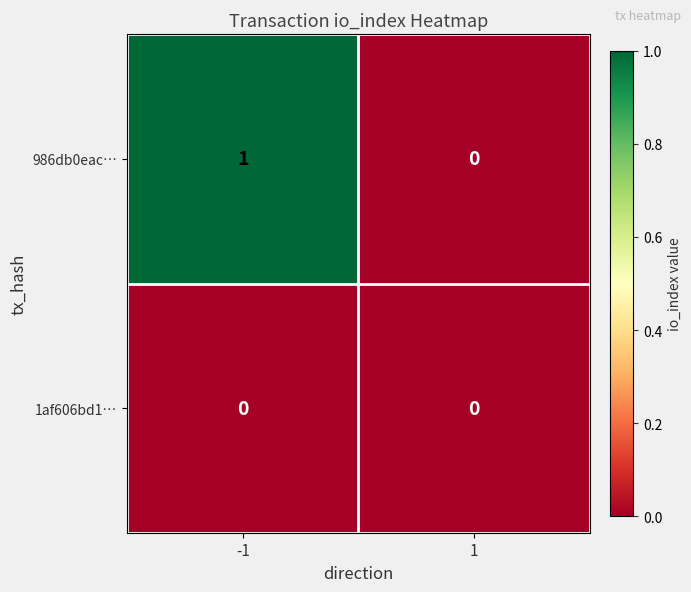

Reading left to right, list all the values displayed in this chart.

986db0eac…: -1=1	1=0
1af606bd1…: -1=0	1=0